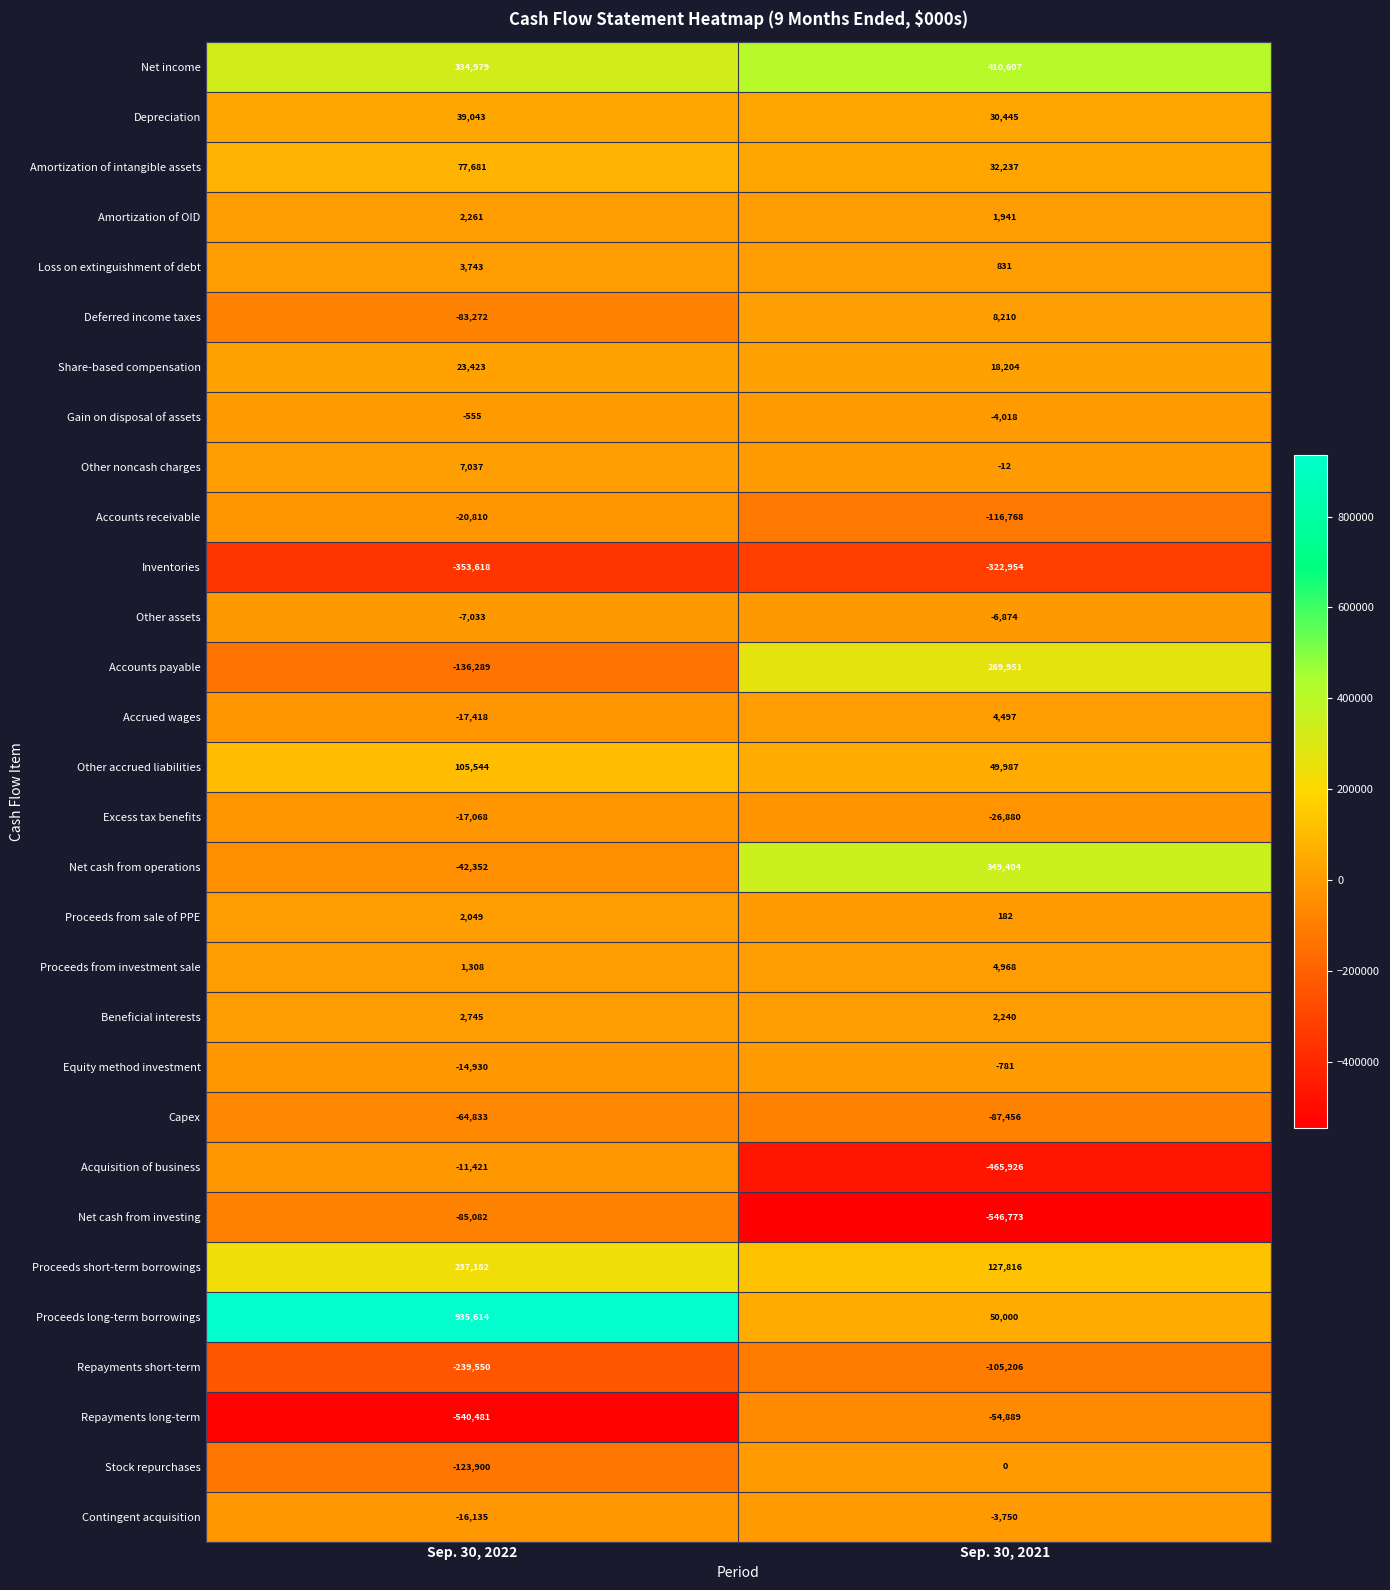

What is the maximum value for Repayments long-term?

-54889